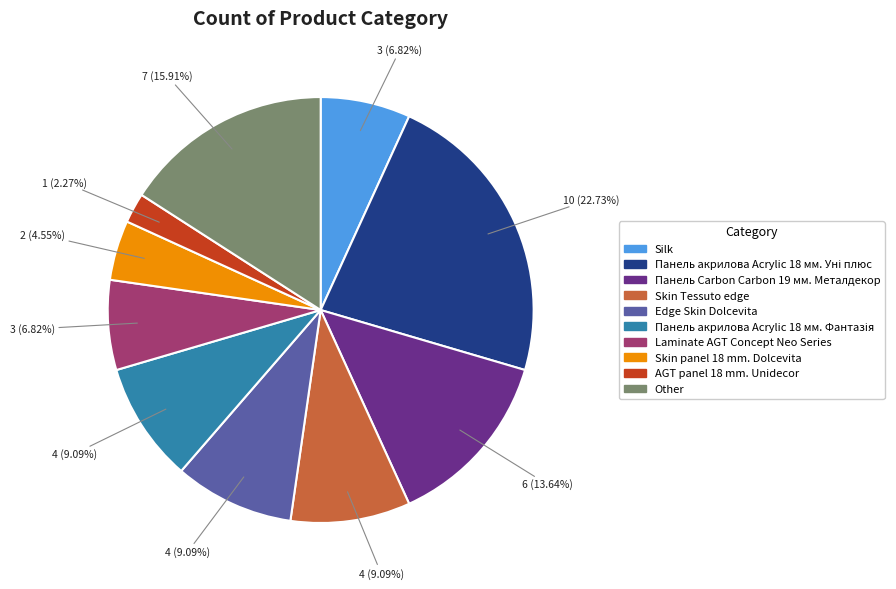

To the nearest percent, what percentage of the pie is Other?

16%